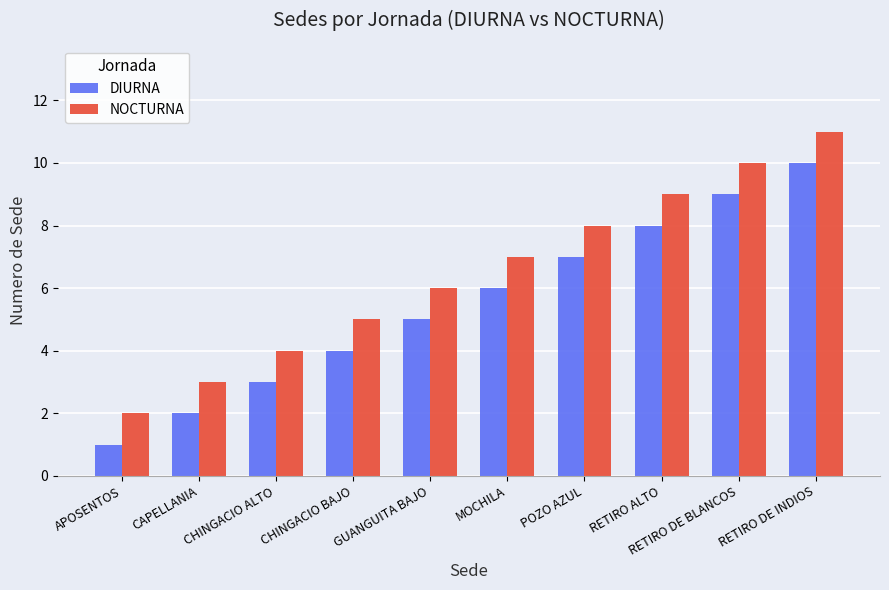

Rank the series at CHINGACIO ALTO from lowest to highest value.

DIURNA, NOCTURNA